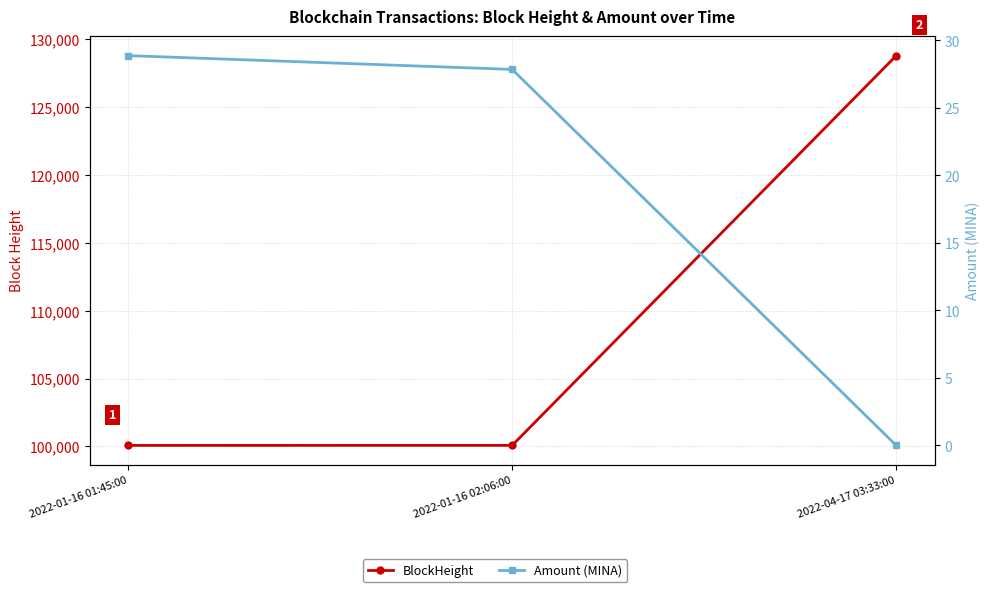

Is it true that Amount (MINA) equals 51.6 at 2022-01-16 01:45:00?

False